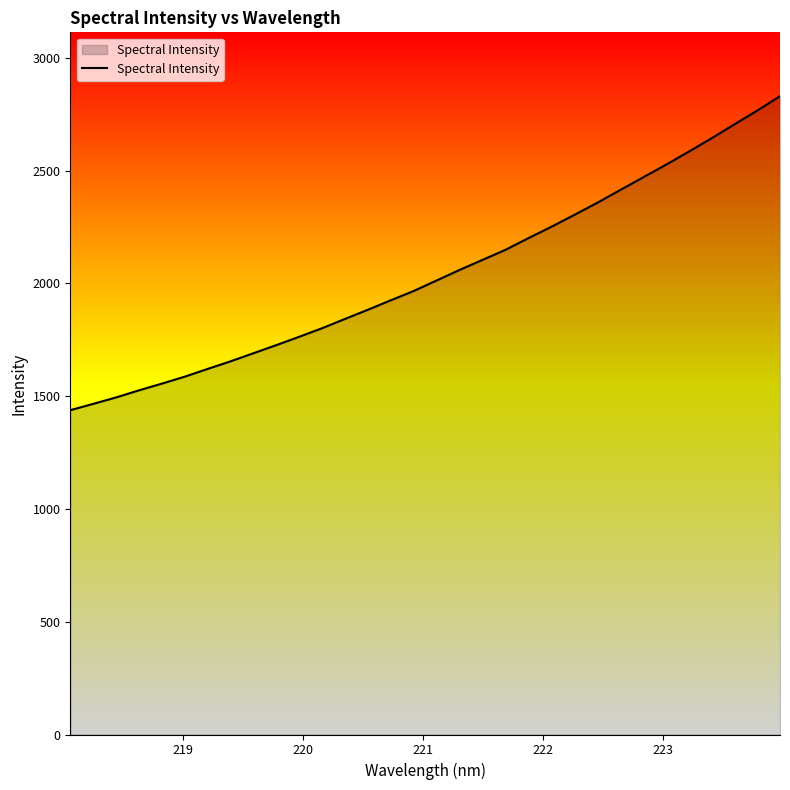

What is the greatest value displayed?

2829.7